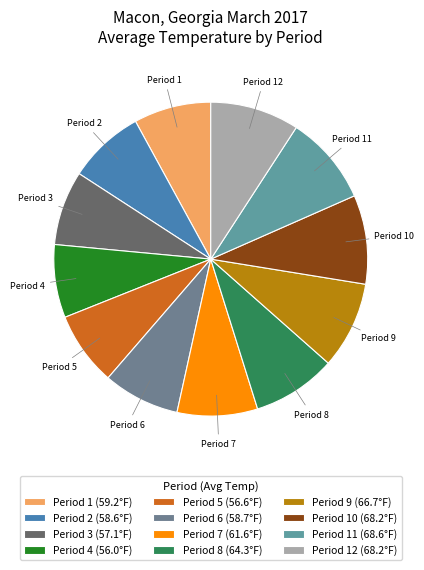

Count the number of slices in the pie.

12